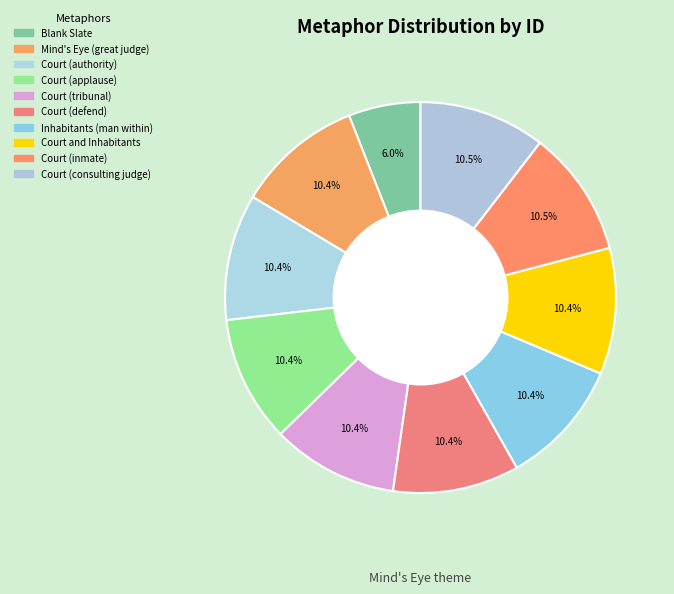

How many slices are in this pie chart?

10